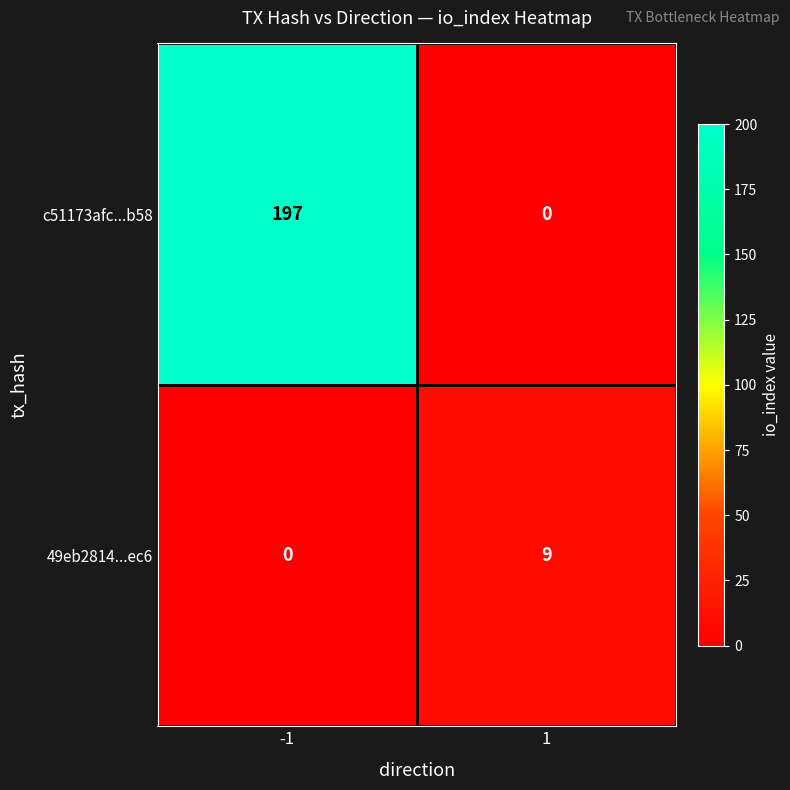

Reading left to right, list all the values displayed in this chart.

c51173afc...b58: -1=197	1=0
49eb2814...ec6: -1=0	1=9